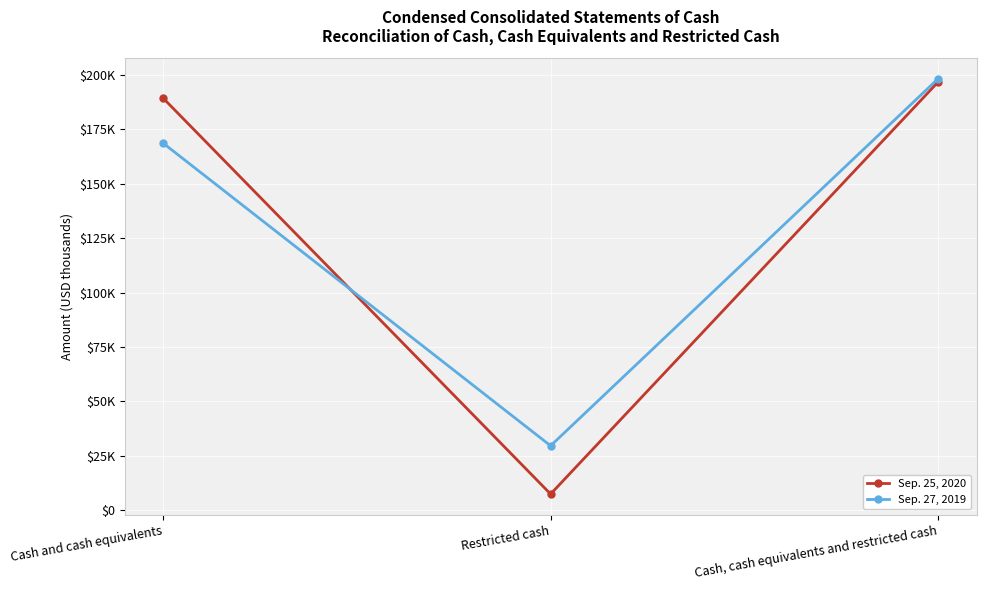

Is this an area chart (filled region under the line)?

No